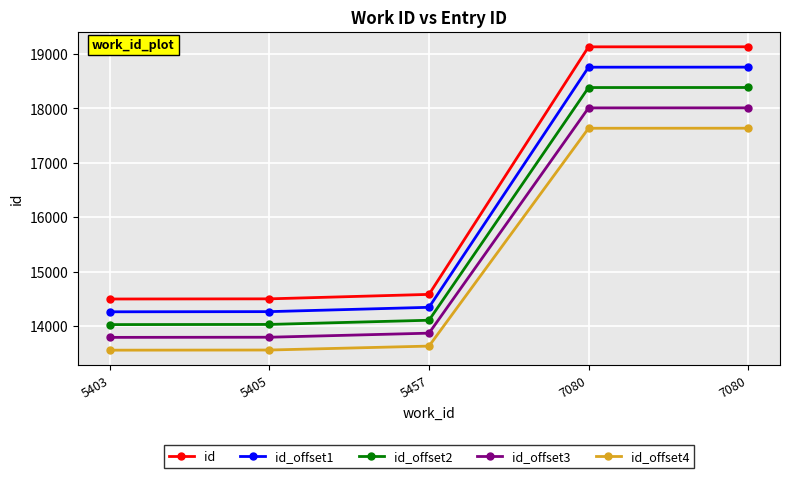

Reading left to right, what are all the values shown in this chart?

id: 14497.0	14500.0	14582.0	19129.0	19130.0
id_offset1: 14262.1	14265.0	14344.5	18755.1	18756.1
id_offset2: 14027.2	14030.0	14107.1	18381.3	18382.2
id_offset3: 13792.3	13795.0	13869.6	18007.4	18008.3
id_offset4: 13557.4	13560.0	13632.2	17633.5	17634.4